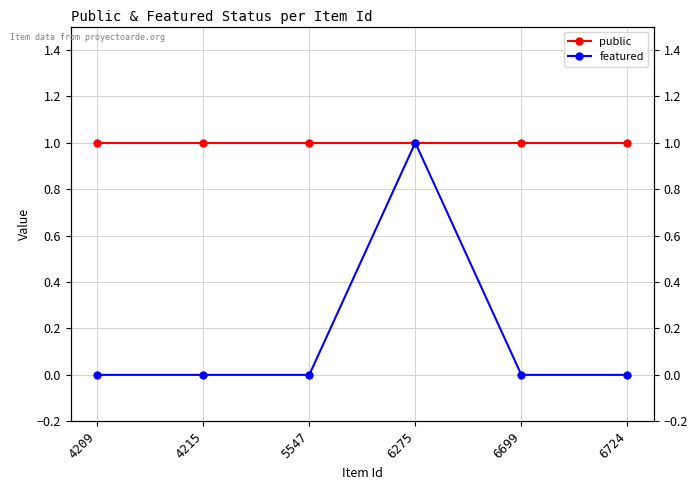

How many lines are shown in the chart?

2